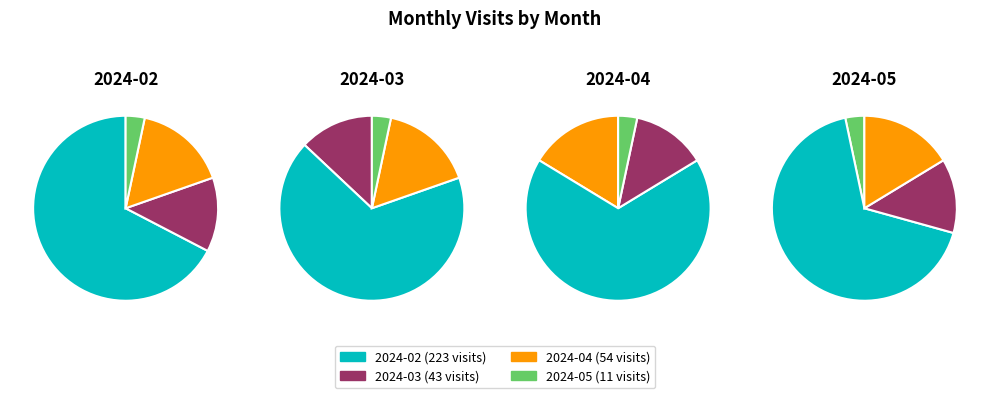

What percentage is the 2024-05 slice, to the nearest percent?

3%